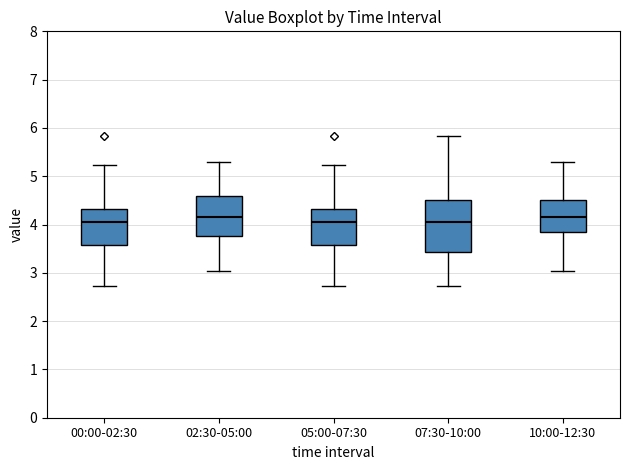

Which box is the tallest, from its lower edge to its upper edge?

07:30-10:00